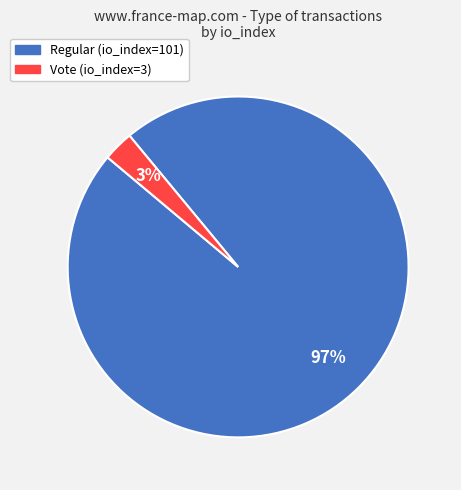

Count the number of slices in the pie.

2